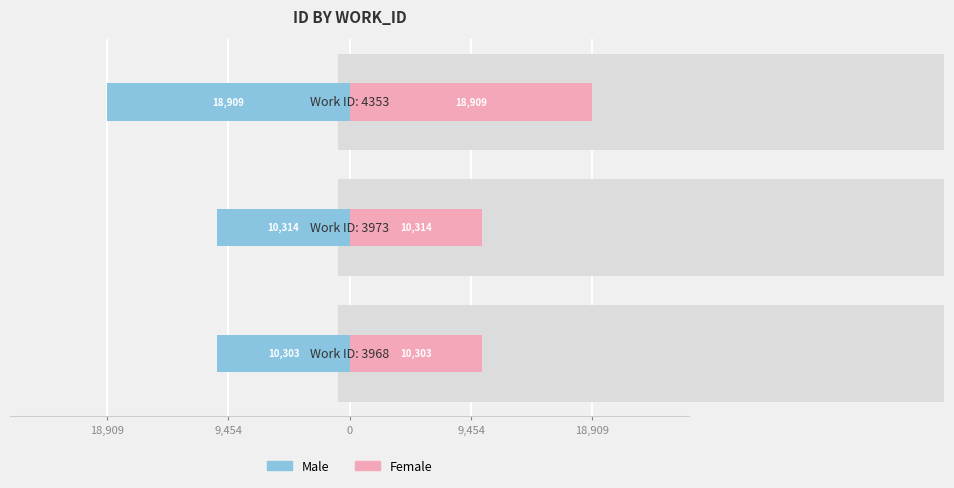

Which series changed the most between 18,909 and 9,454?

Male